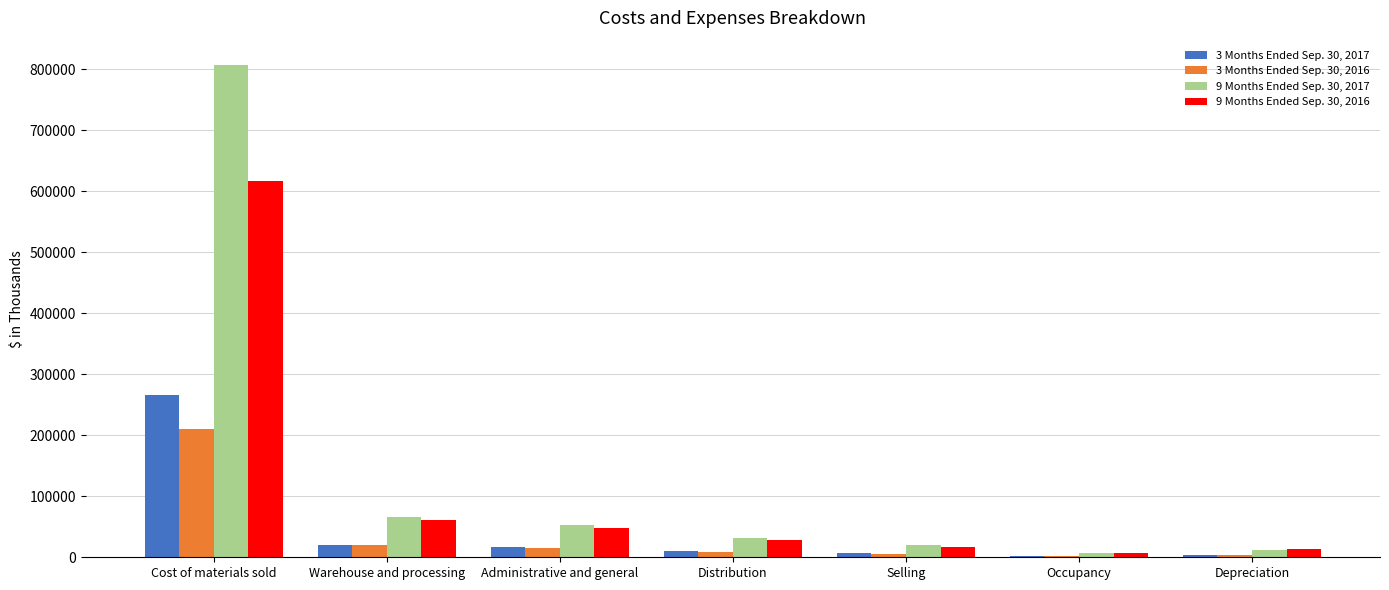

Are the bars horizontal?

No